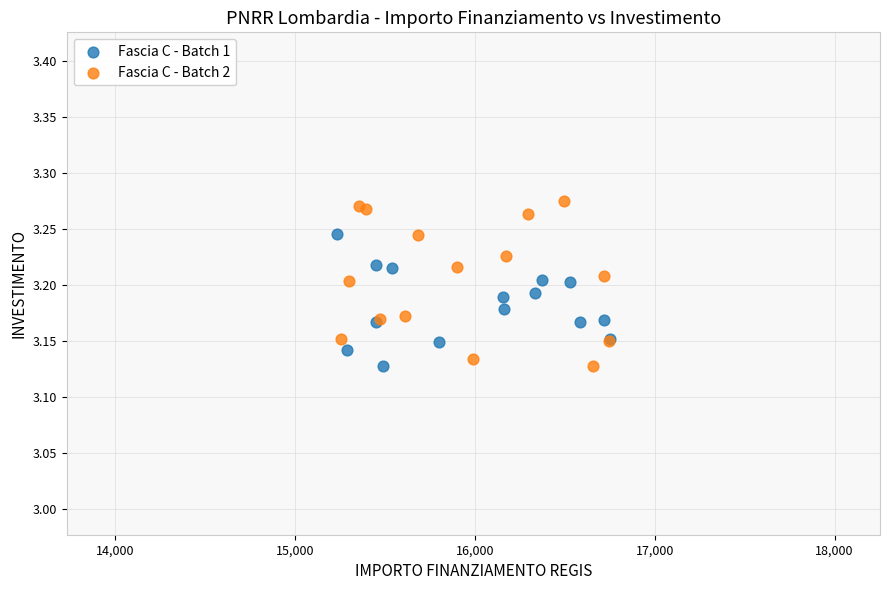

Which series has the widest spread of Y values?

Fascia C - Batch 2